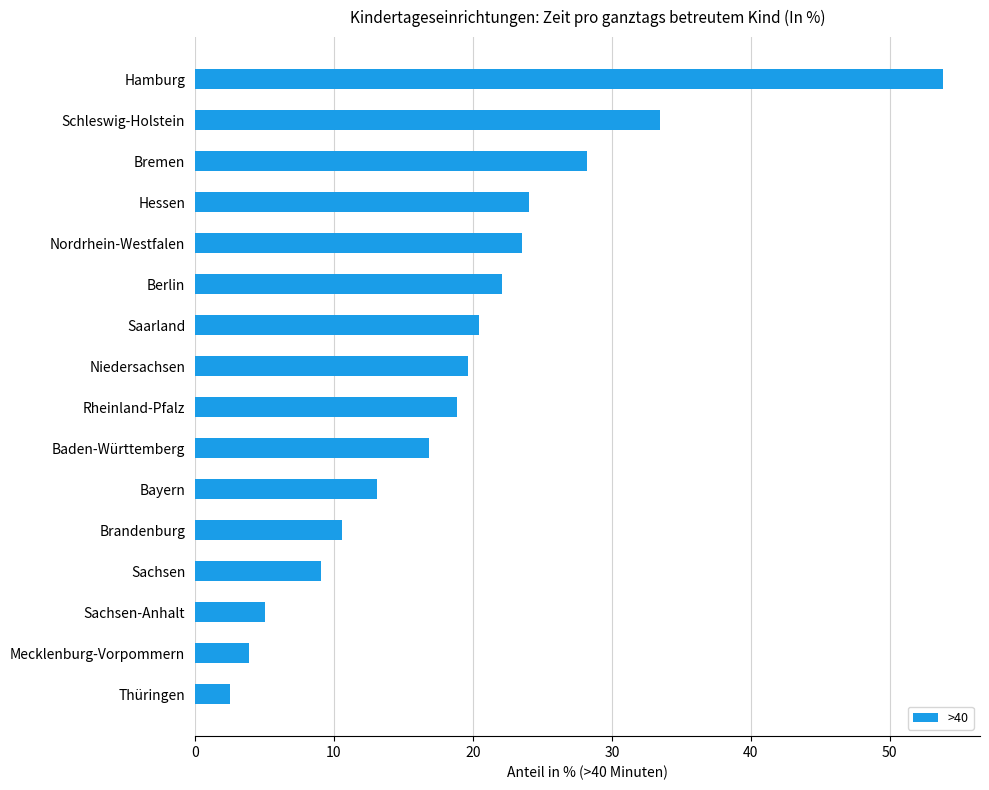

The value at Rheinland-Pfalz is 26.4. True or false?

False